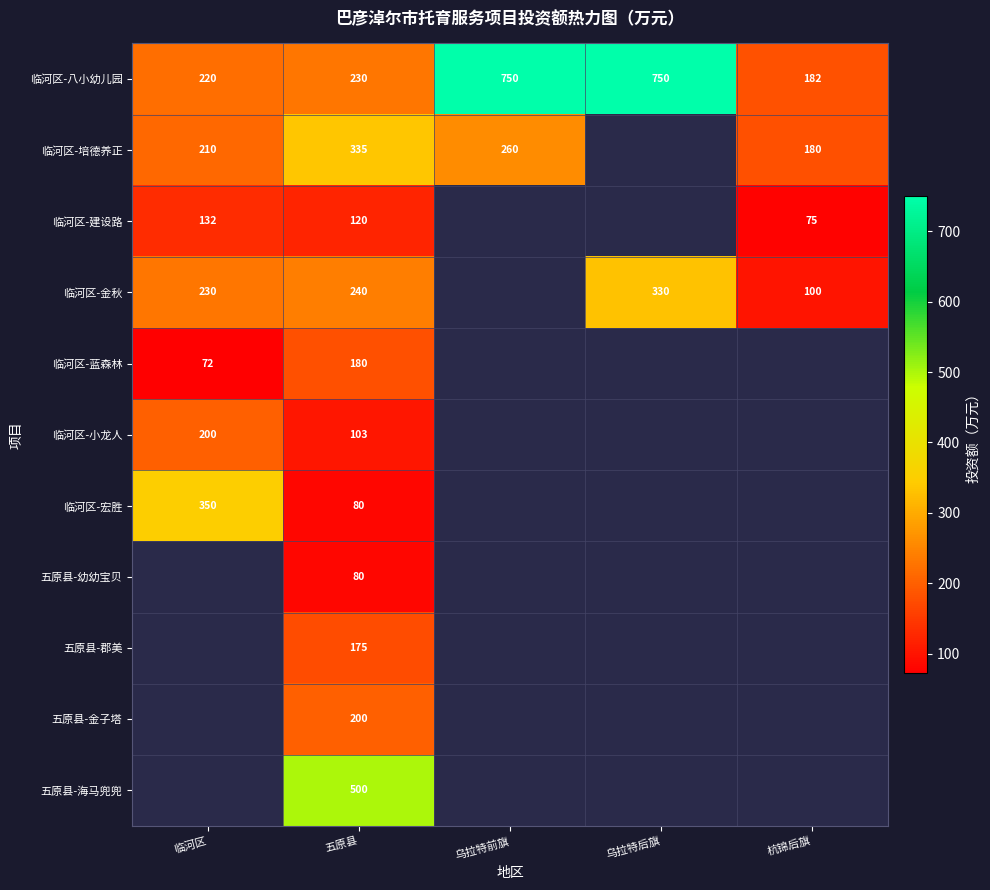

The 临河区-八小幼儿园 series shows 750 at 乌拉特后旗. True or false?

True